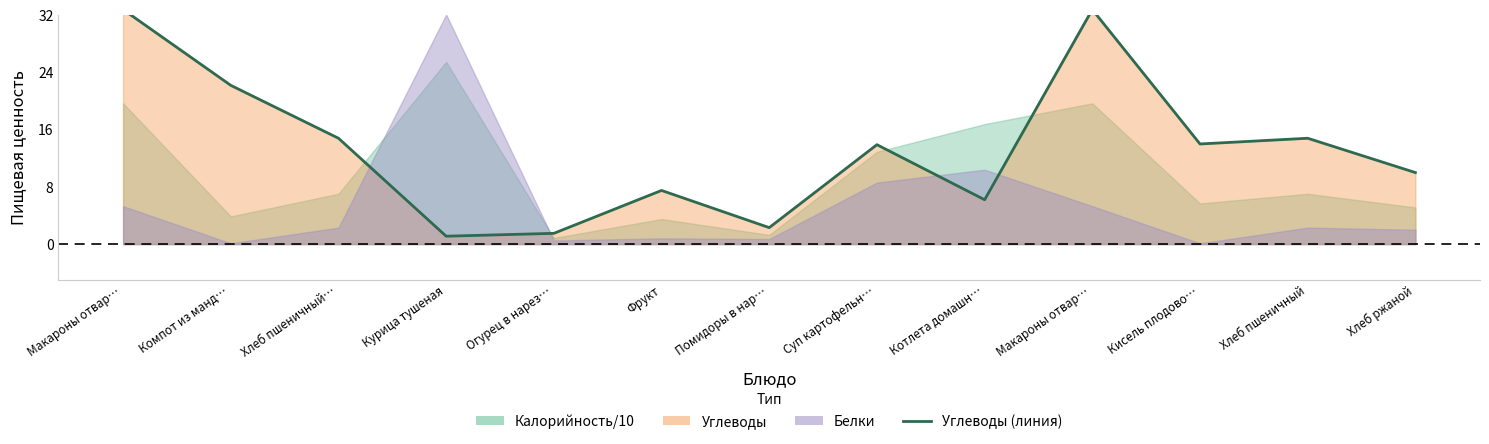

Does the chart display data point markers on the line(s)?

No